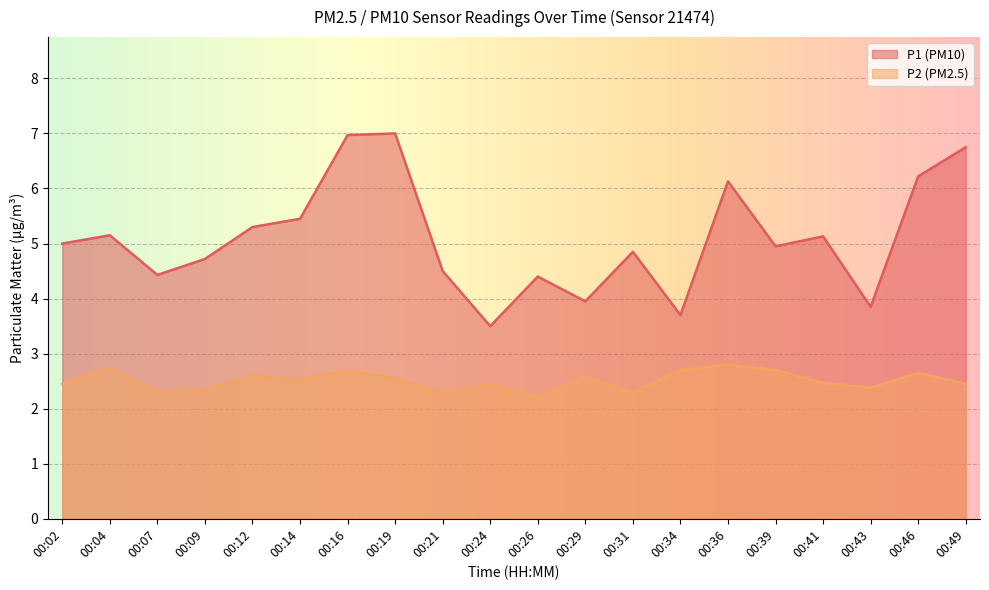

What is the difference between the maximum and minimum values in the P1 series?

3.5